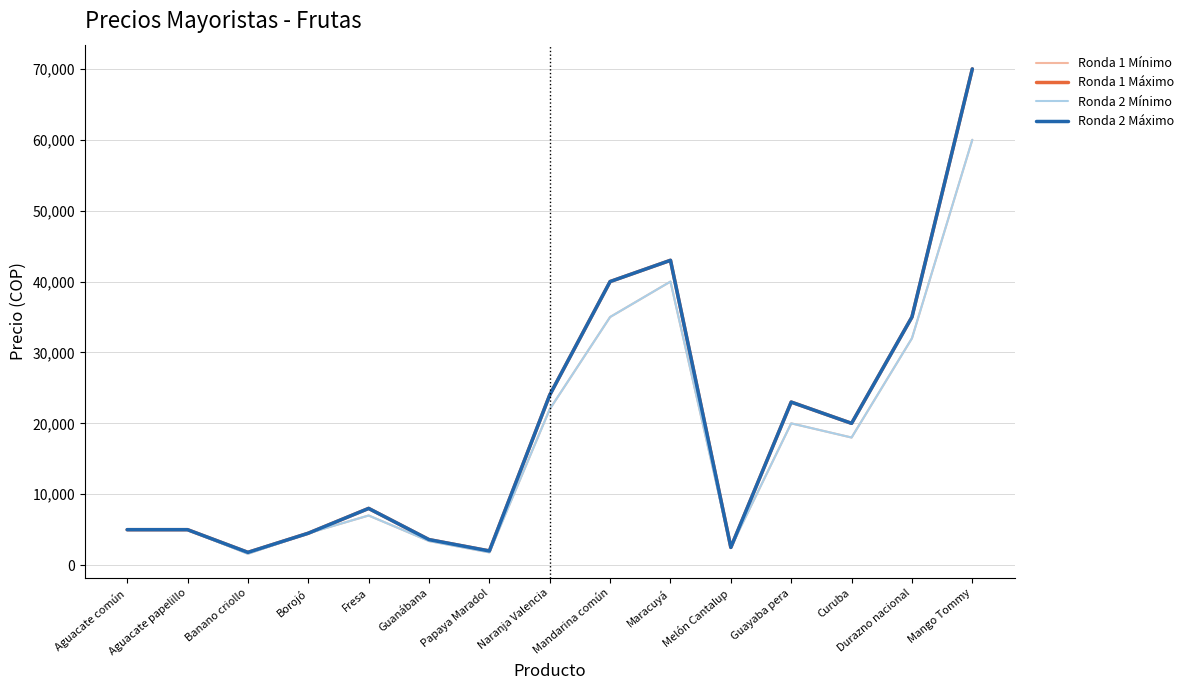

What is the sum of all Ronda 1 Máximo values?

287400